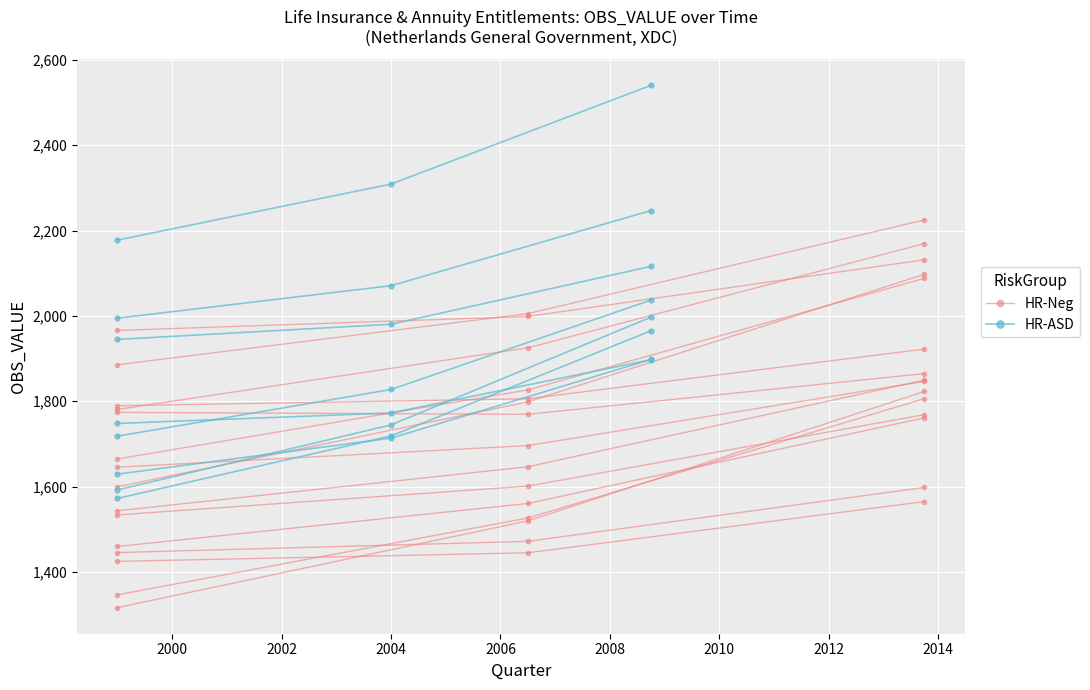

The HR-ASD series shows 3449.6 at 2002. True or false?

False